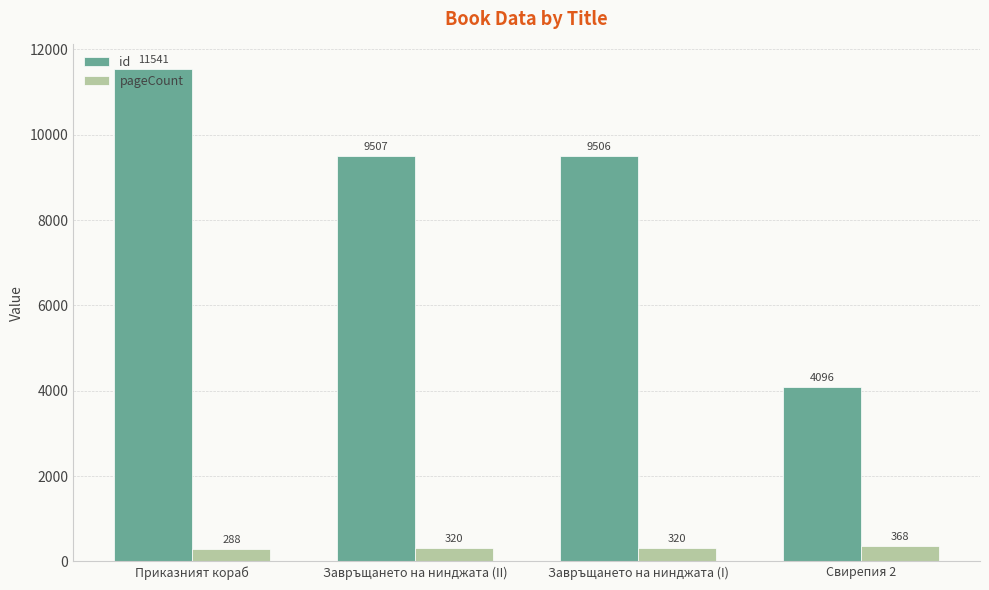

Which label corresponds to the smallest value in the chart?

Приказният кораб